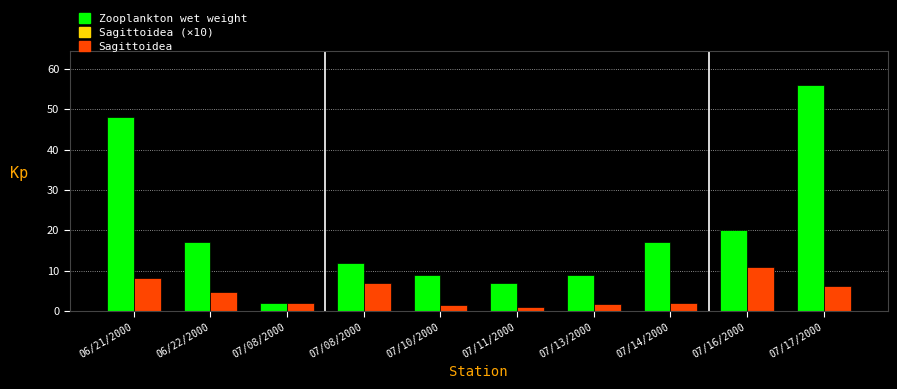

The value of Sagittoidea at 06/21/2000 is 11.6. True or false?

False